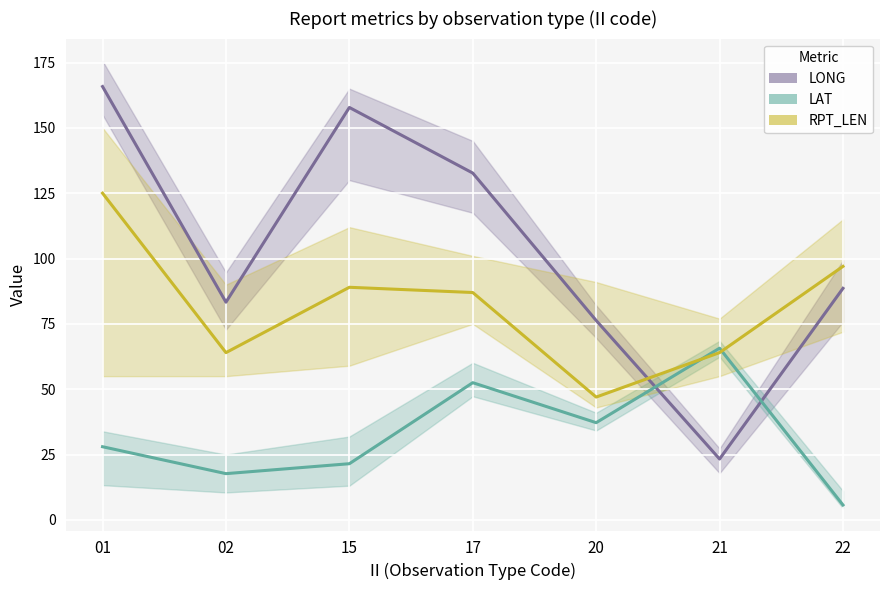

Which category has the lowest value in the LAT series?

22